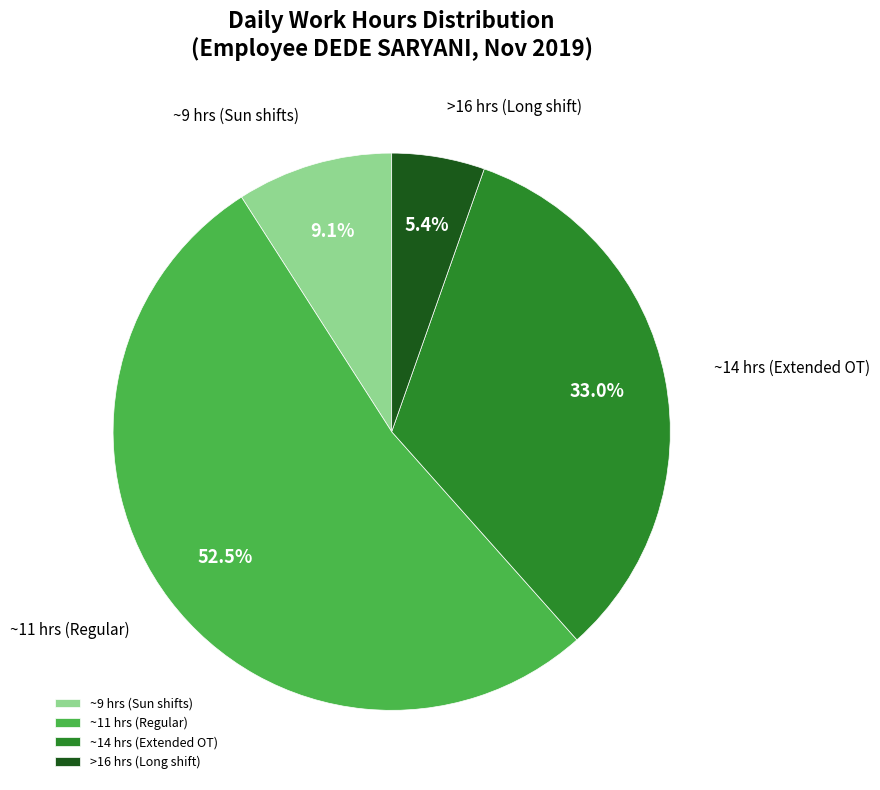

Count the number of slices in the pie.

4